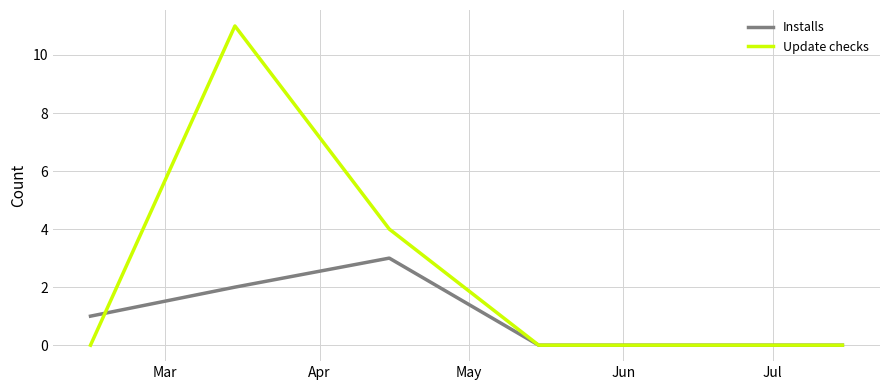

What is the highest value of the Installs series?

3